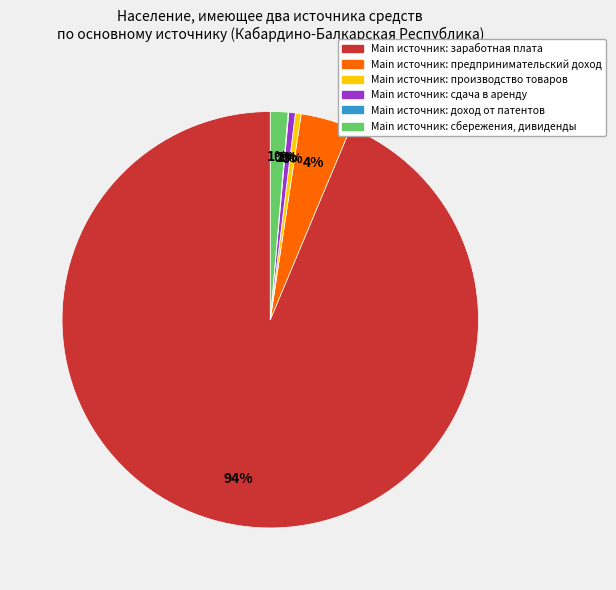

Is there any slice that represents more than half of the pie?

Yes